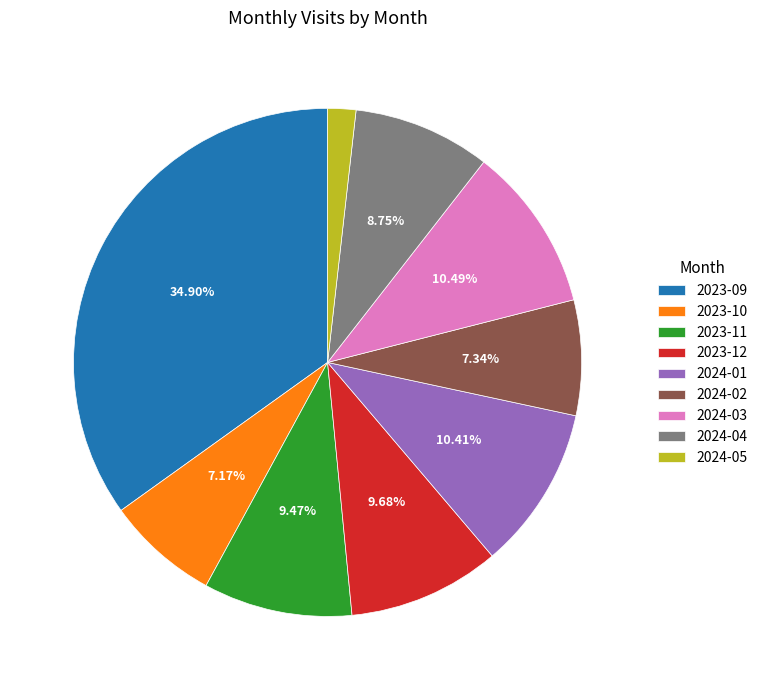

To the nearest percent, what percentage of the pie is 2023-12?

10%